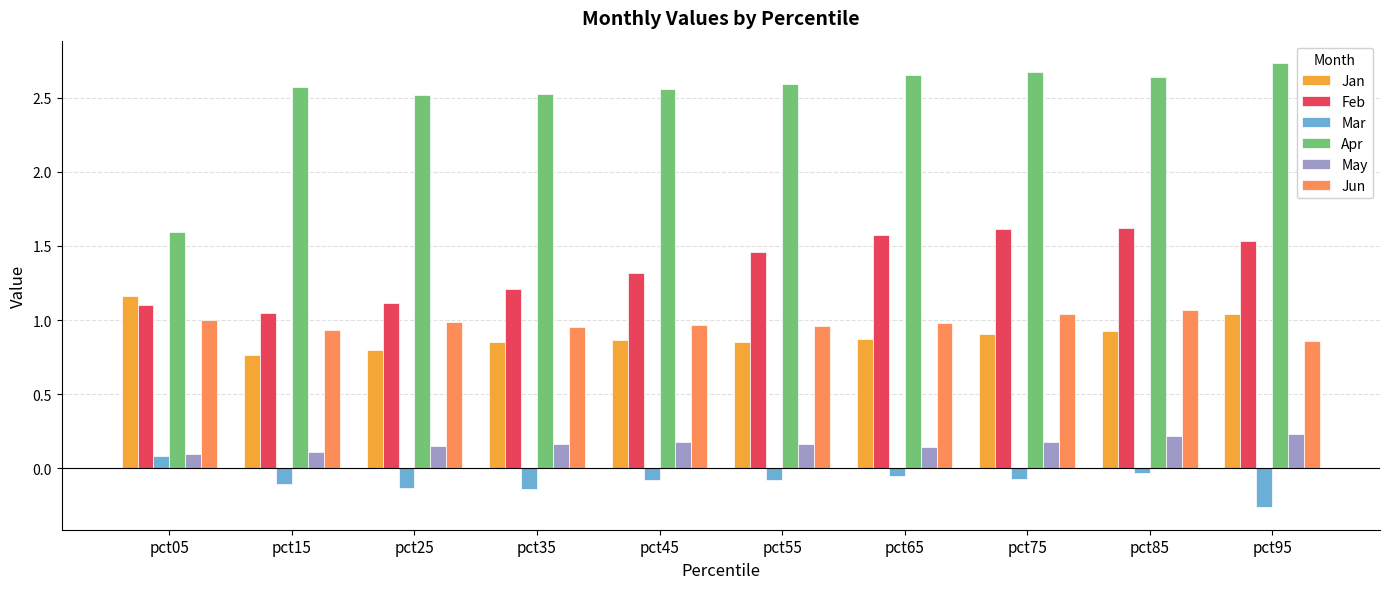

Which series changed the most between pct05 and pct35?

Apr